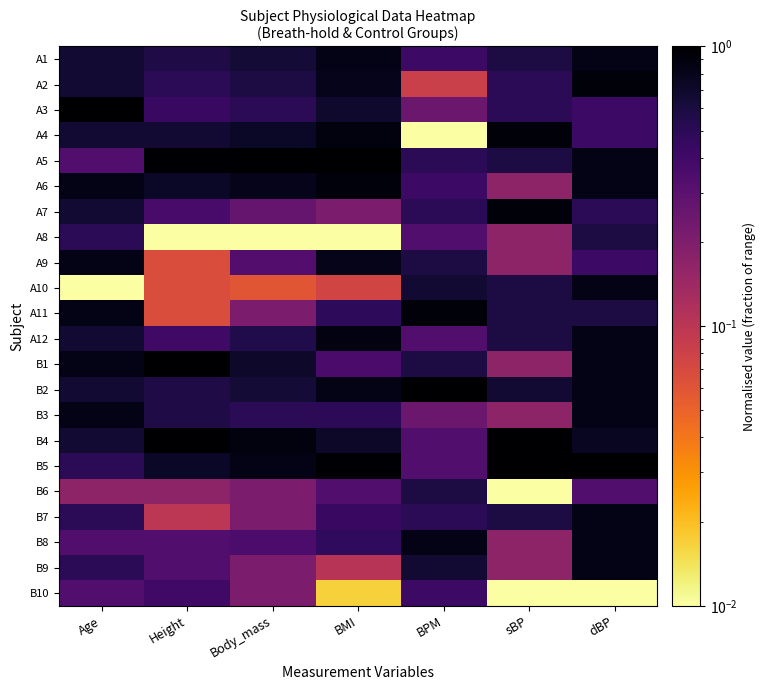

How many distinct data groups are displayed?

22